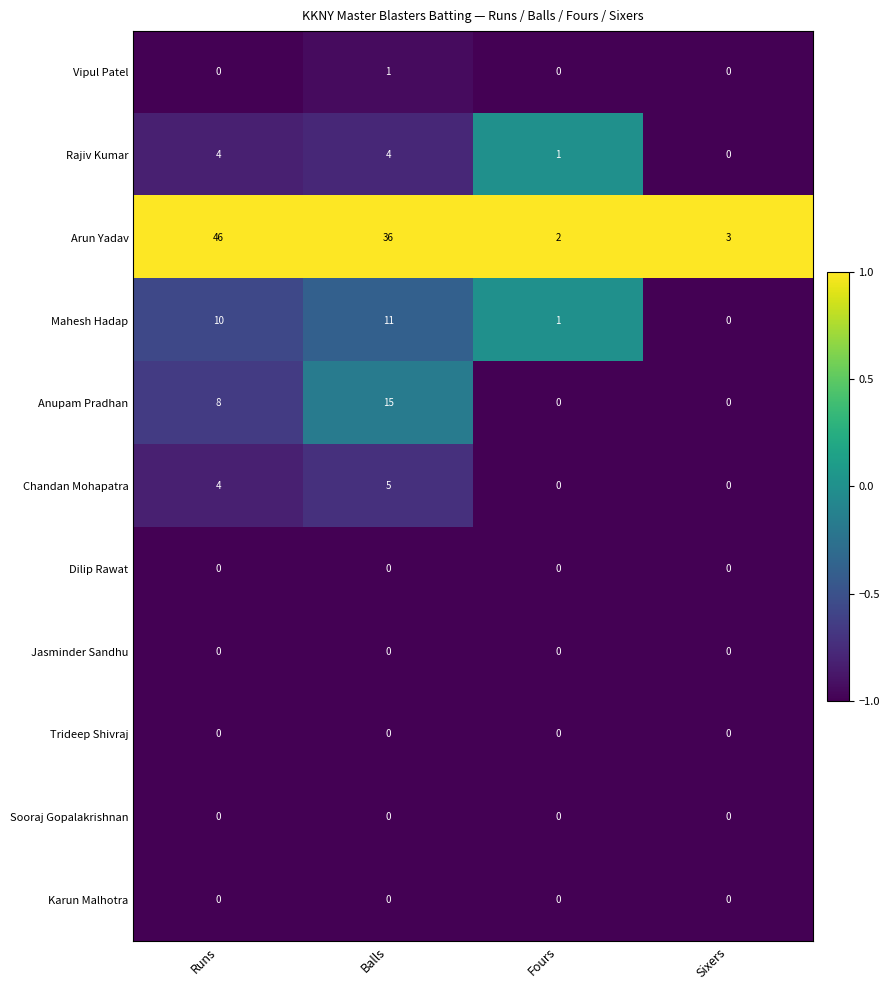

What is the maximum value shown in the chart?

46